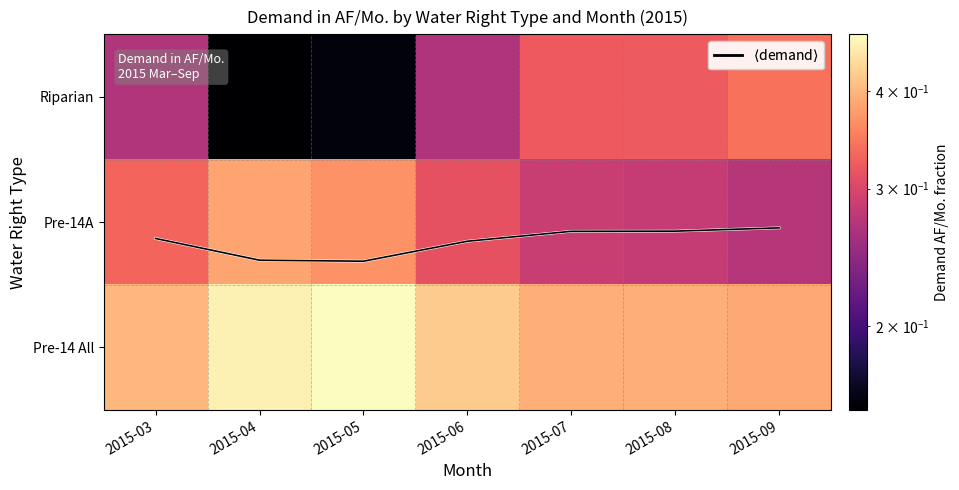

What is the difference between the second highest and second lowest values in the Pre-14A series?

0.1